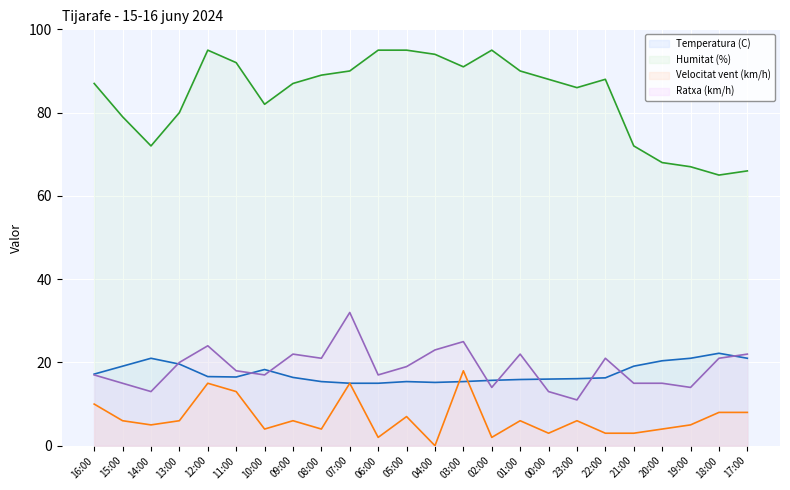

At which category does Temperatura (C) reach its first local valley?

11:00